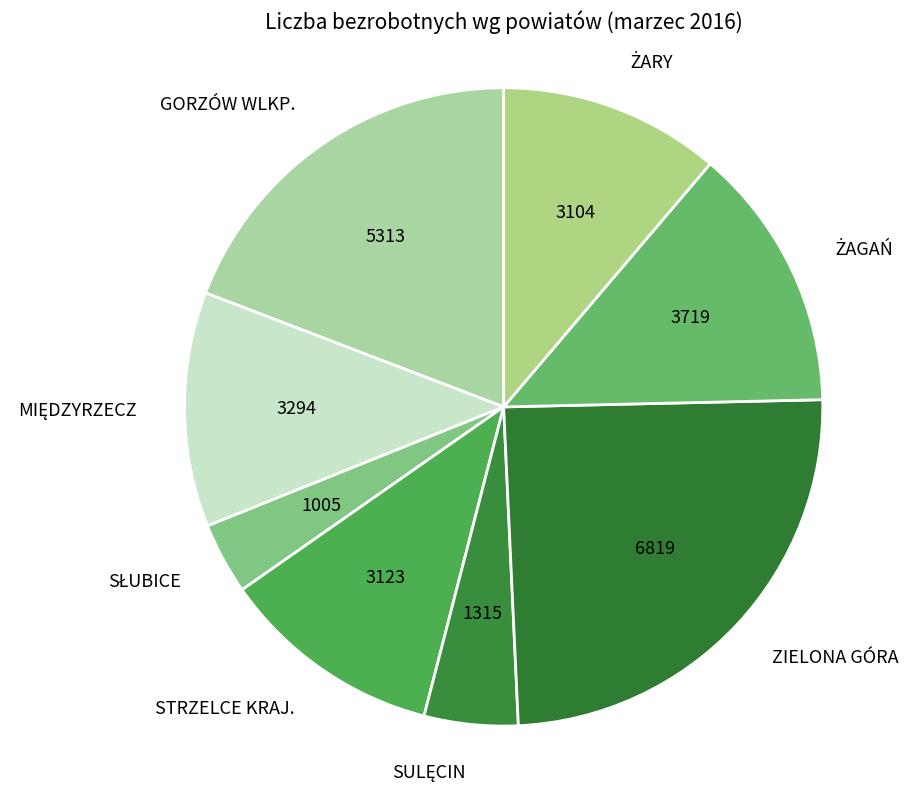

What is the largest slice in the pie chart?

ZIELONA GÓRA